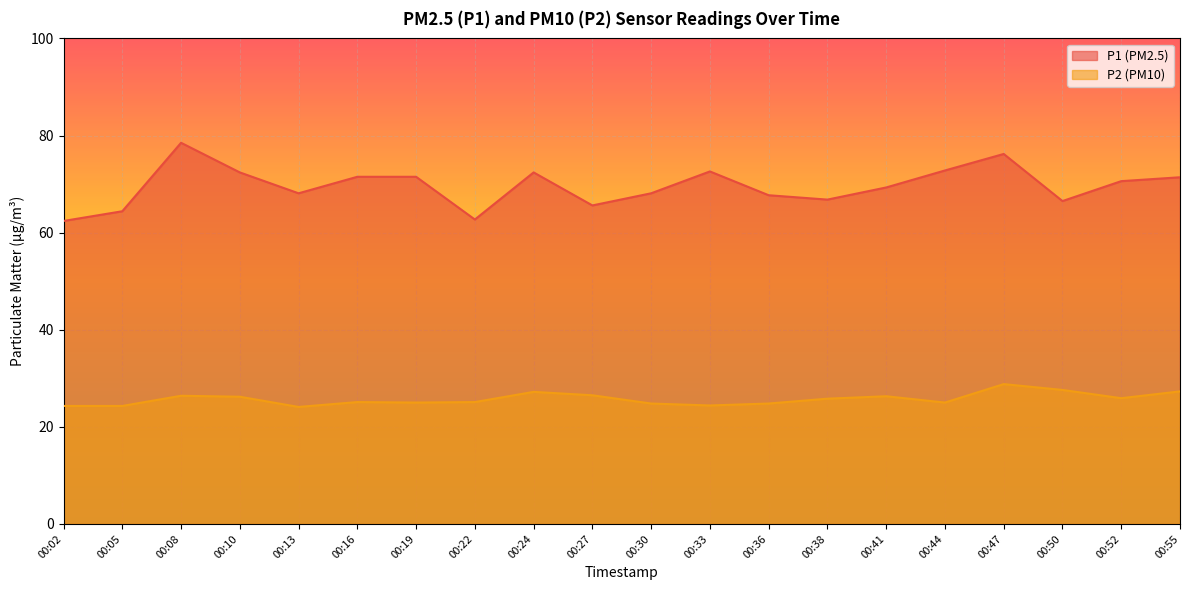

True or false: P2 has more than 2 interior local peaks.

True